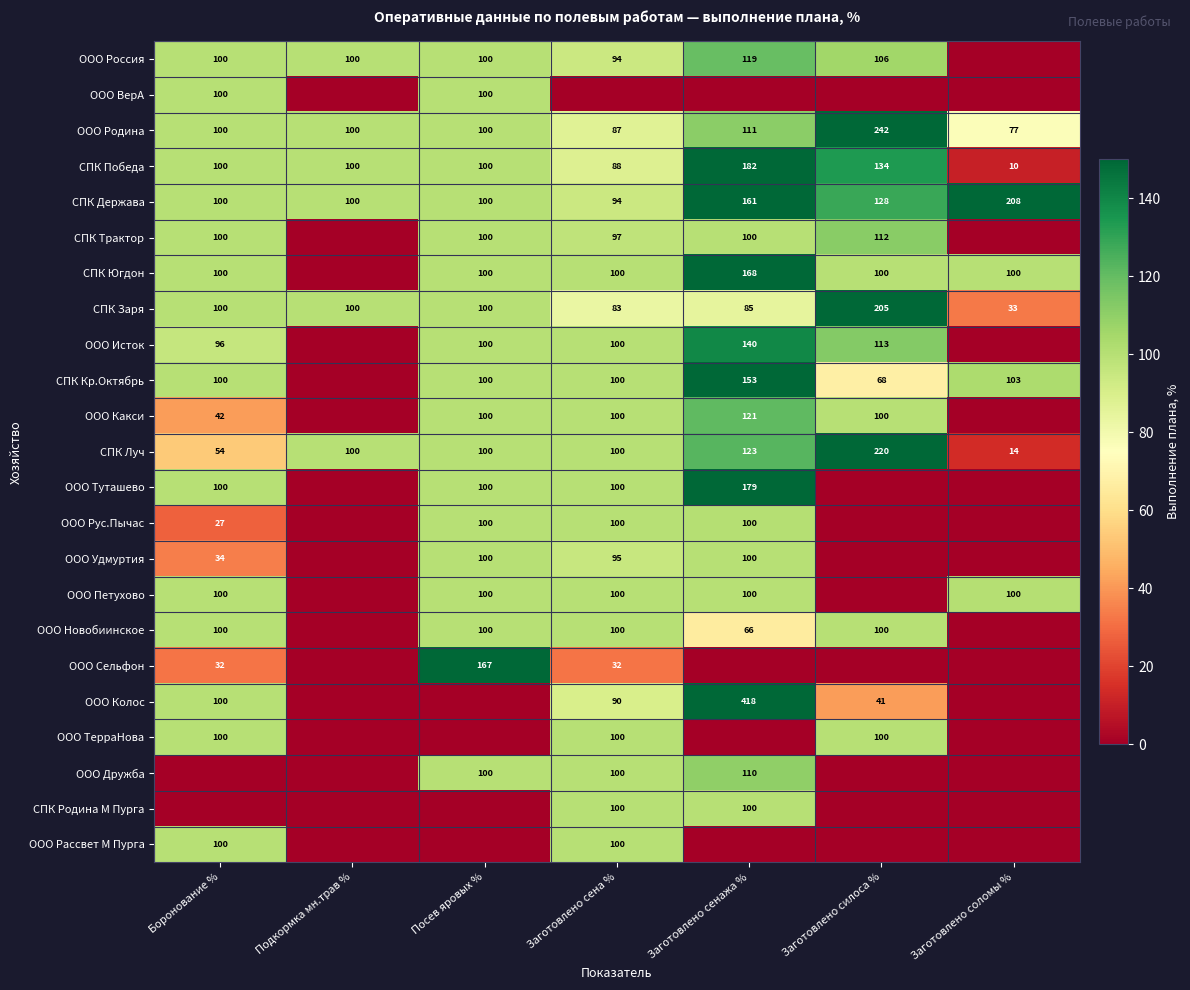

Is the value of СПК Югдон at Заготовлено сенажа % greater than the value of СПК Луч at Подкормка мн.трав %?

Yes